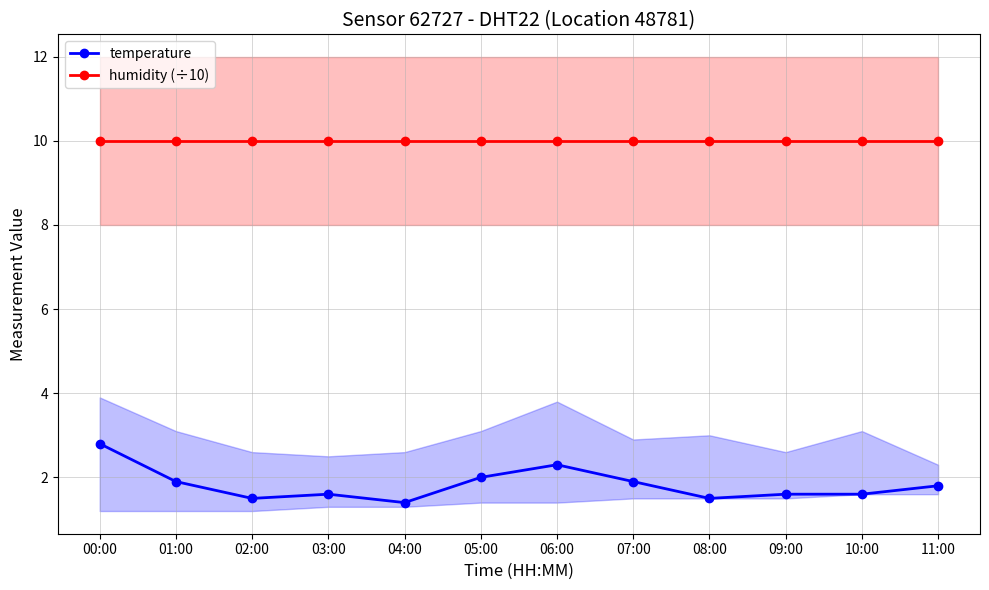

Which series has the widest spread of values?

temperature